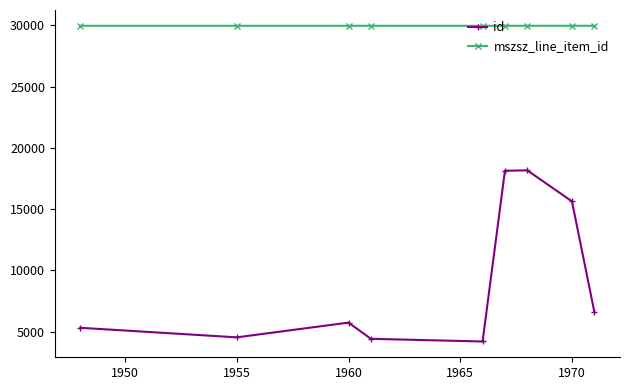

Which series has the widest spread of values?

id